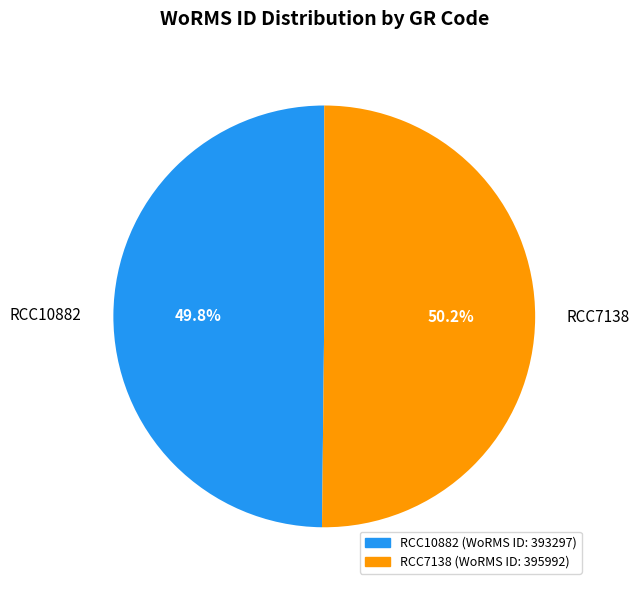

To the nearest percent, what portion does RCC10882 represent?

50%